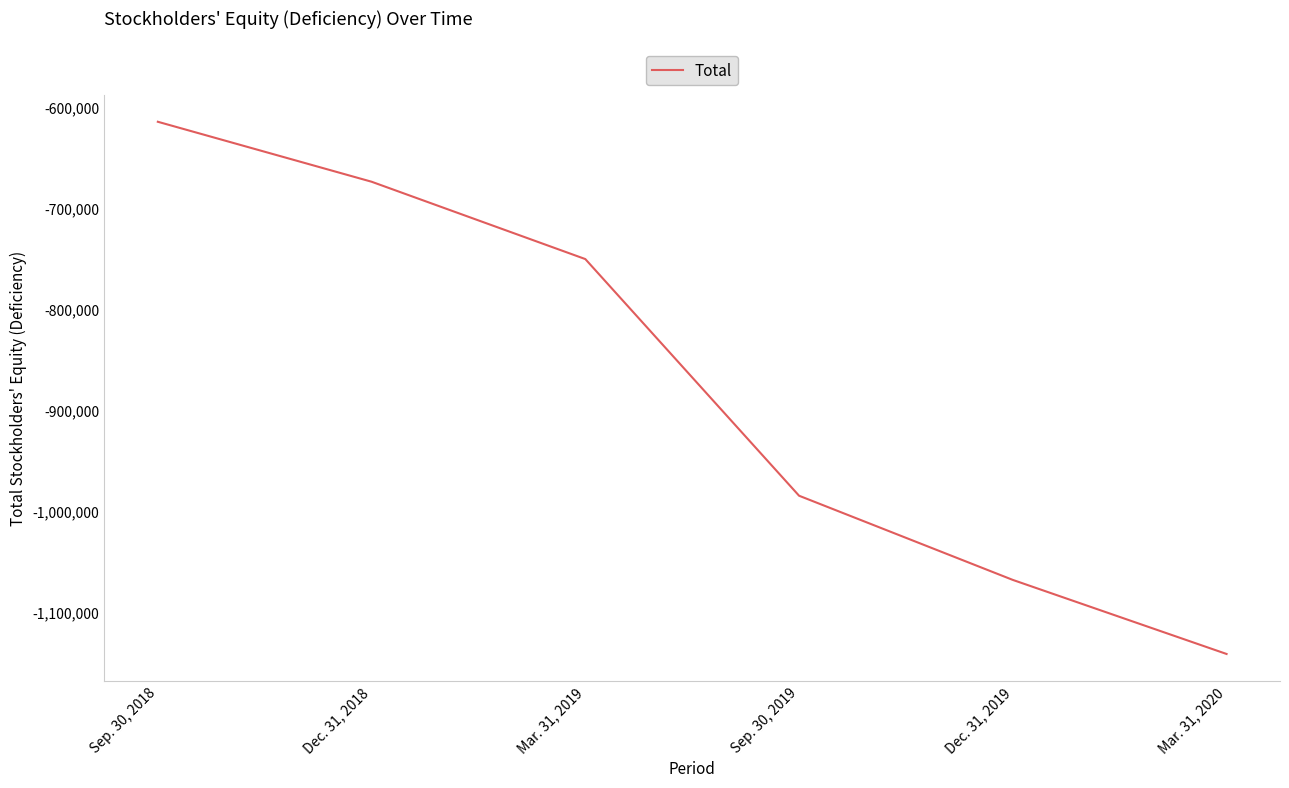

What is the difference between the values at Sep. 30, 2019 and Dec. 31, 2018?

311049